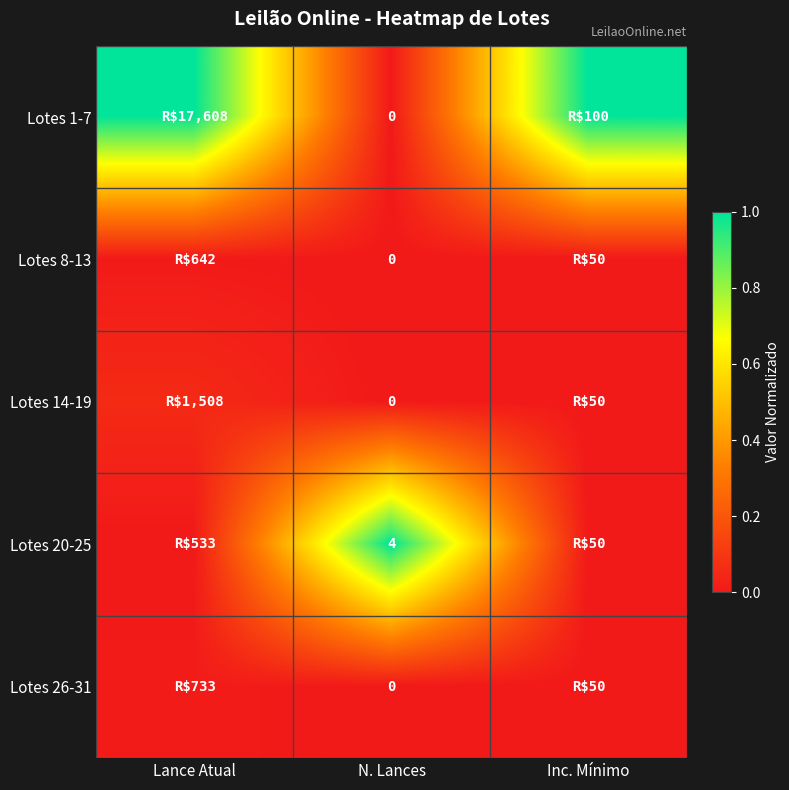

Is the value of Lotes 8-13 at N. Lances greater than the value of Lotes 20-25 at N. Lances?

No